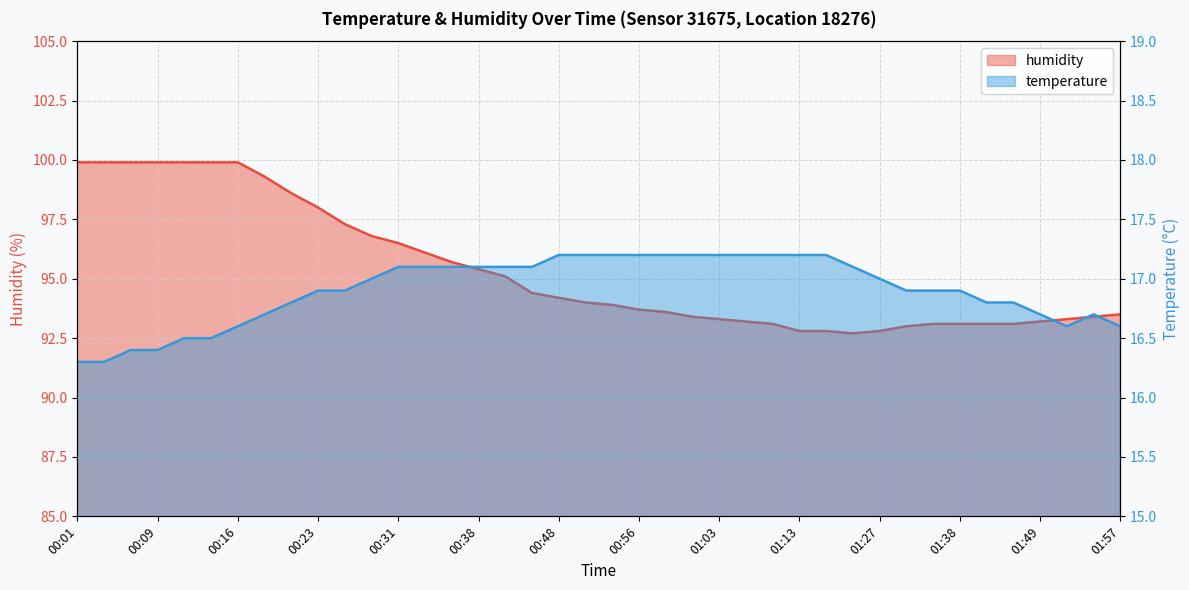

True or false: temperature has more than 2 points higher than both neighbors.

False